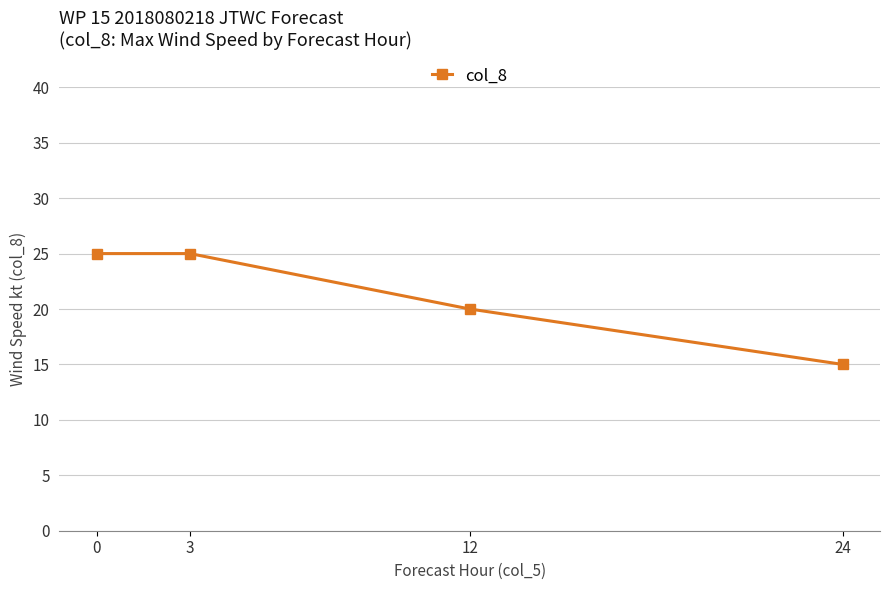

What is the average value?

21